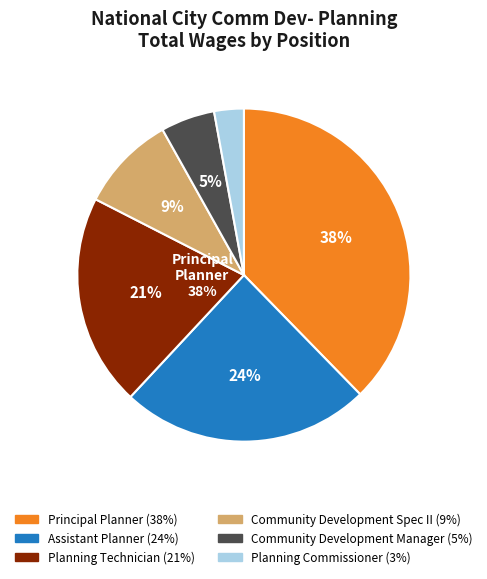

Is Planning Technician the majority of the pie?

No